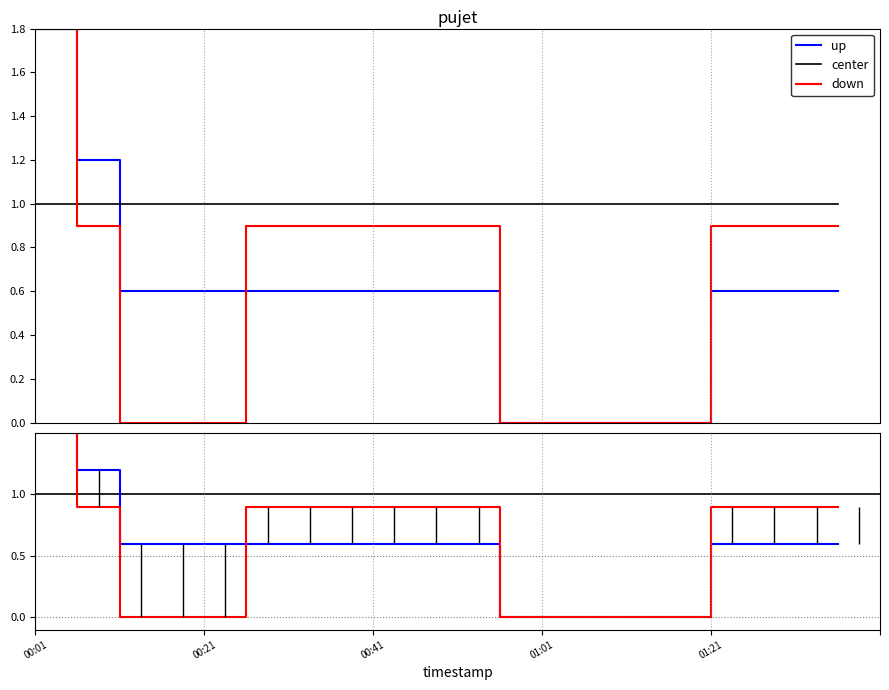

What position from the right is 01:21?

4